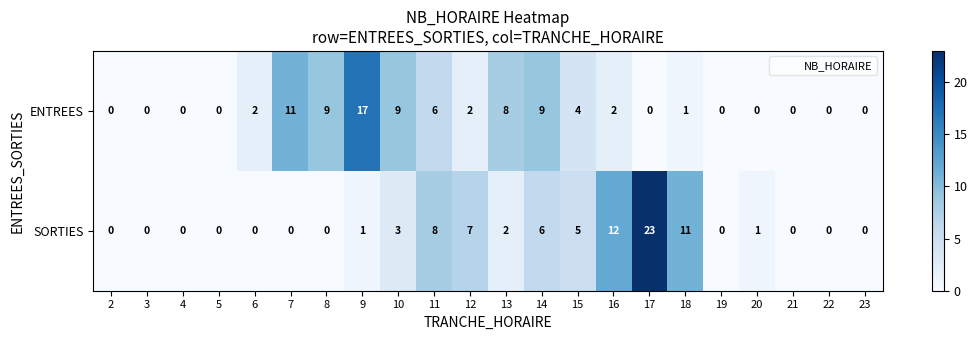

What is the sum of all ENTREES values?

80